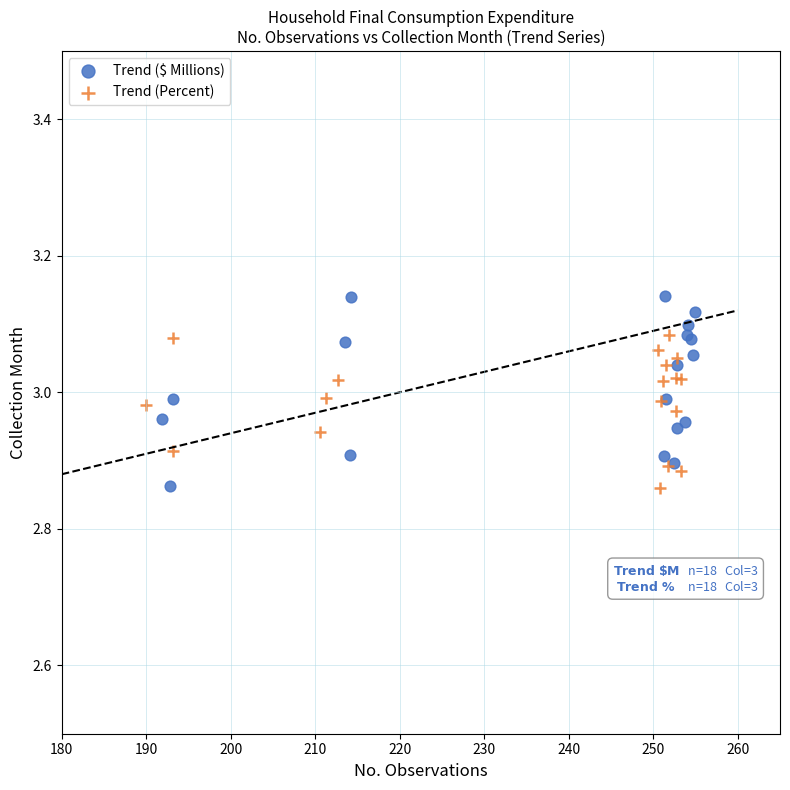

Which series reaches the maximum Y coordinate?

Trend ($ Millions)